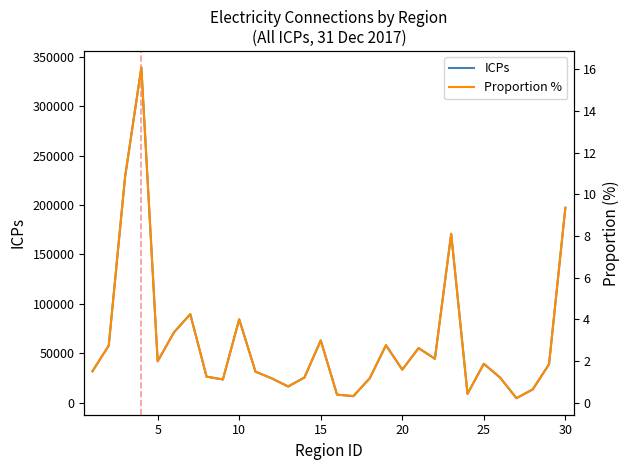

How many values in the ICPs series exceed 38998?

14